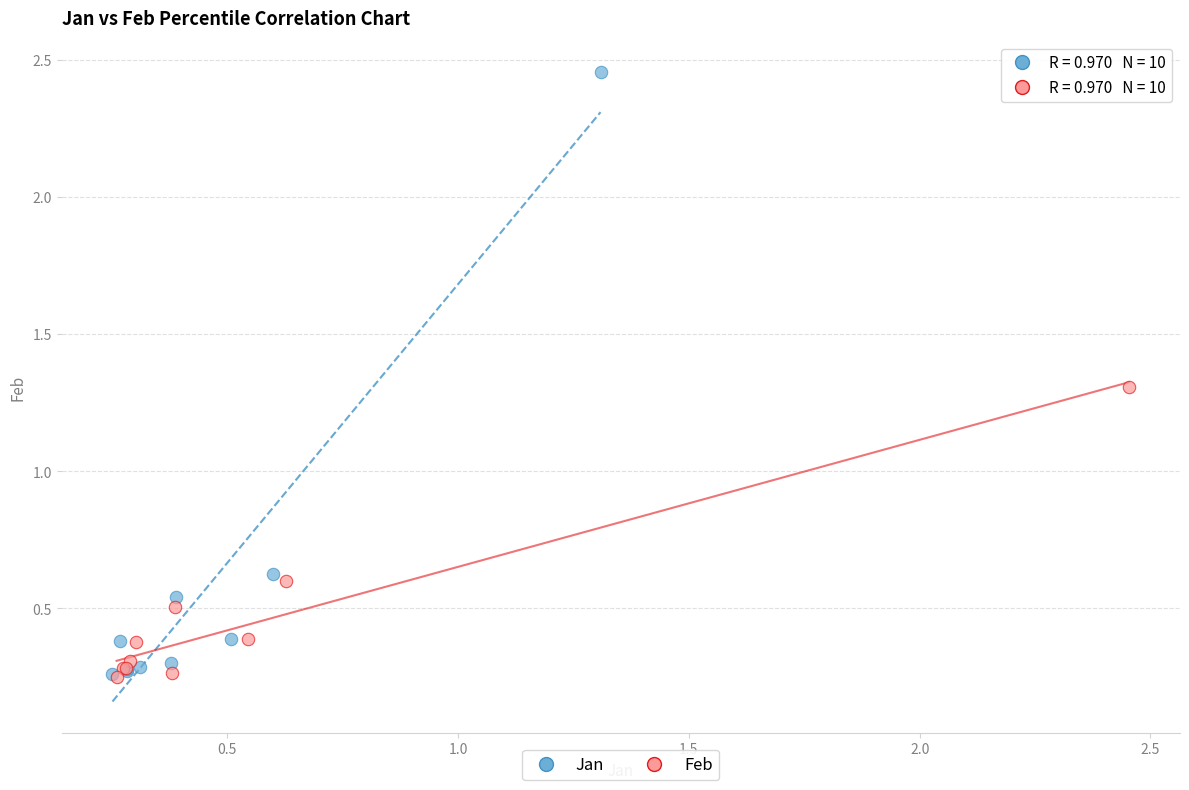

Which series contains the highest Y value?

Jan